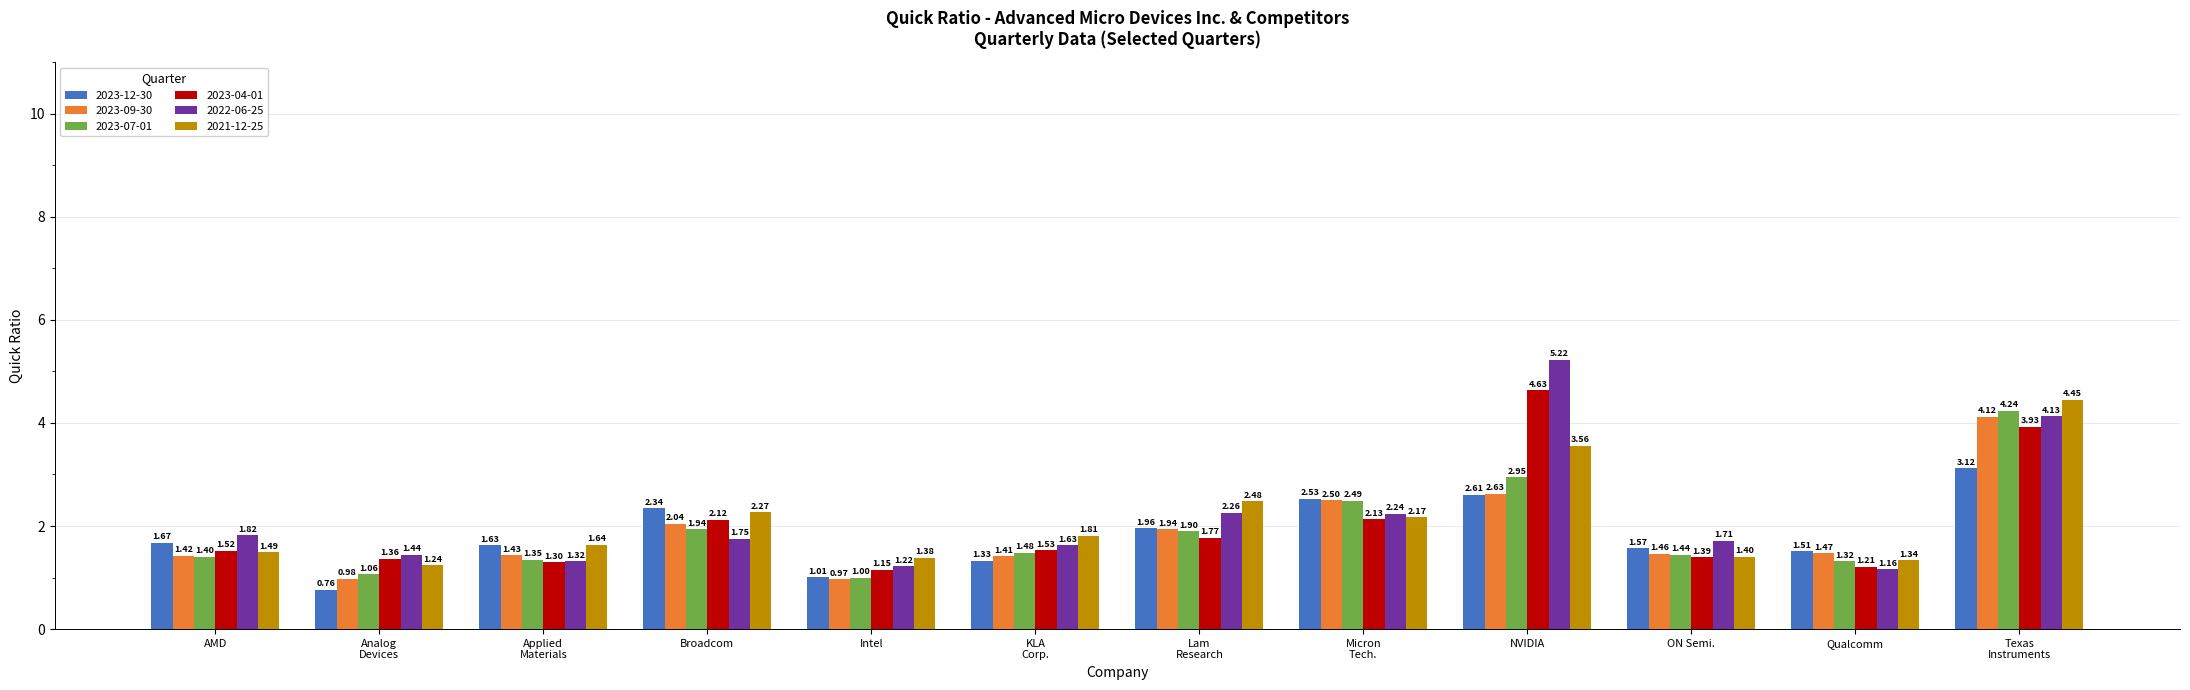

At which category does the chart reach its peak across all series?

NVIDIA